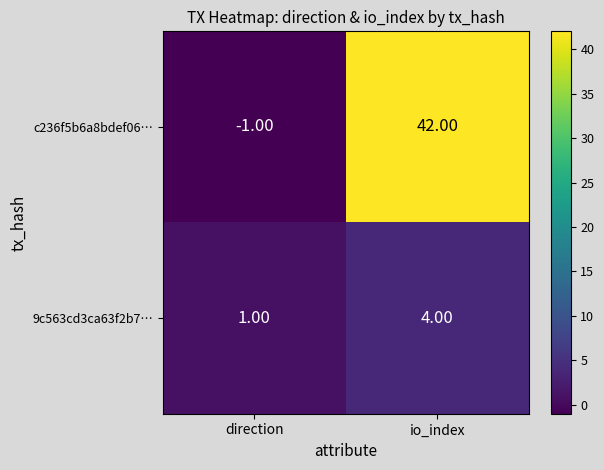

Which category has the lowest value in the c236f5b6a8bdef06… series?

direction